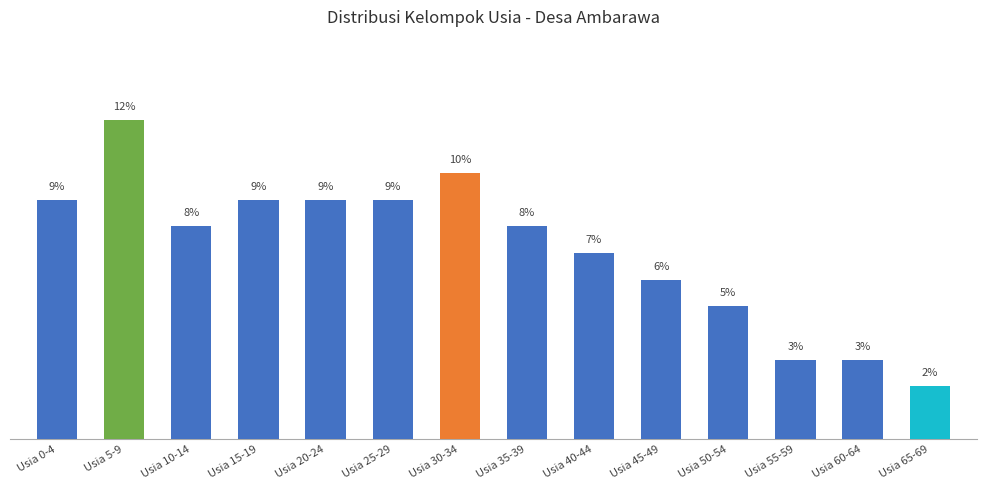

What is the label of the 6th bar from the left?

Usia 25-29